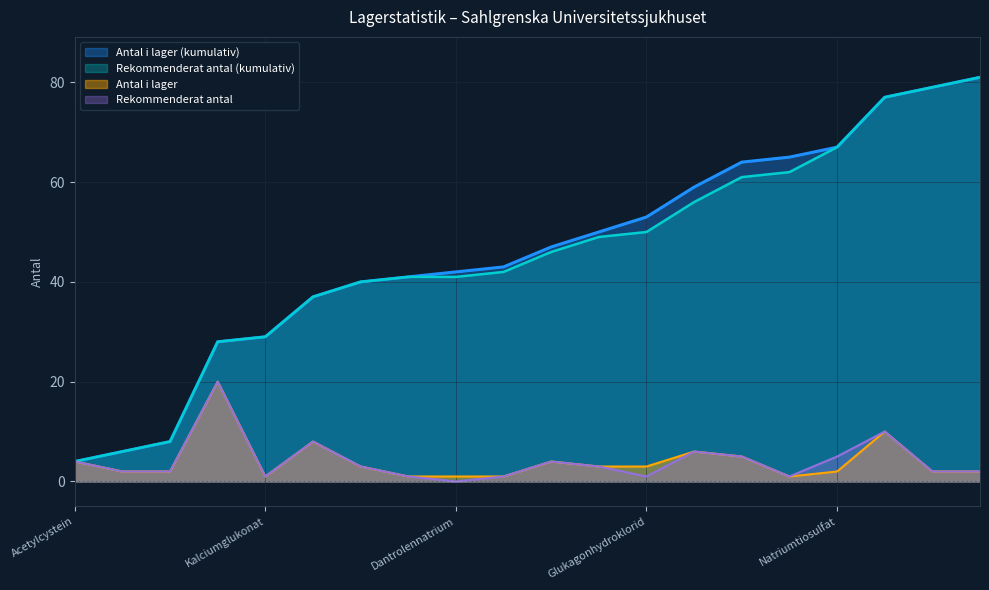

Read the Antal i lager (kumulativ) value at Protaminsulfat.

81